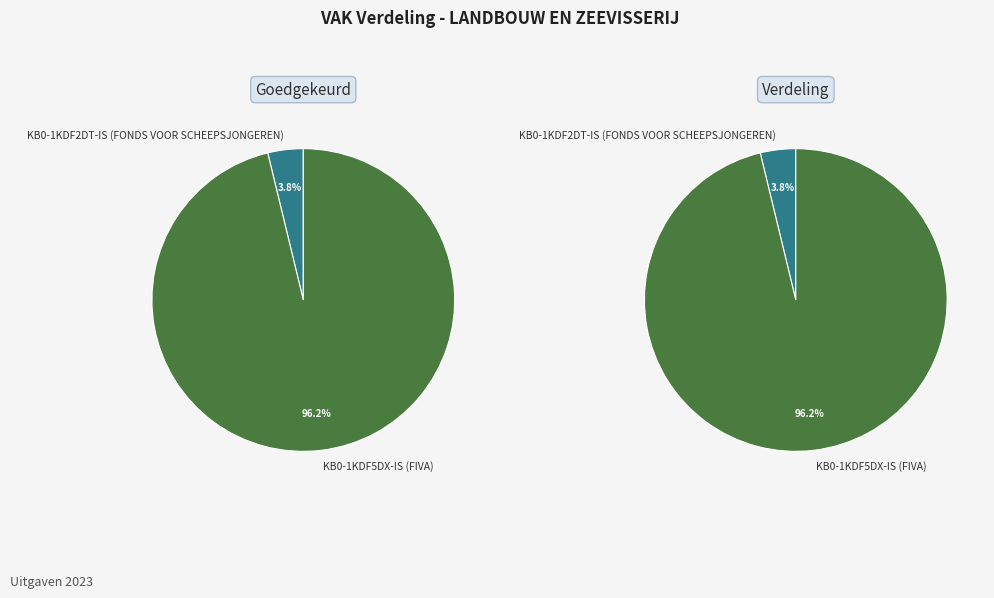

Is the sum of KB0-1KDF5DX-IS (FIVA) and KB0-1KDF2DT-IS (FONDS VOOR SCHEEPSJONGEREN) greater than half?

Yes